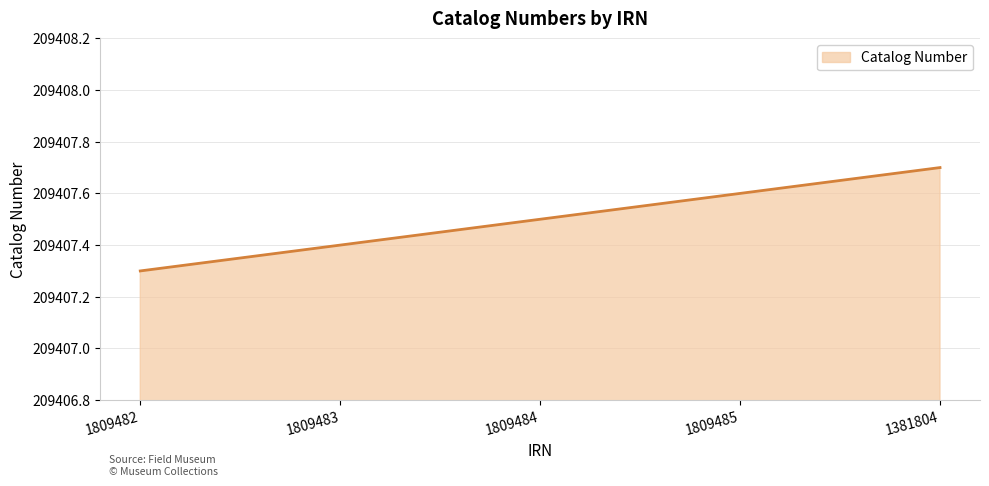

True or false: the data shows 356205.4 at 1809483.

False